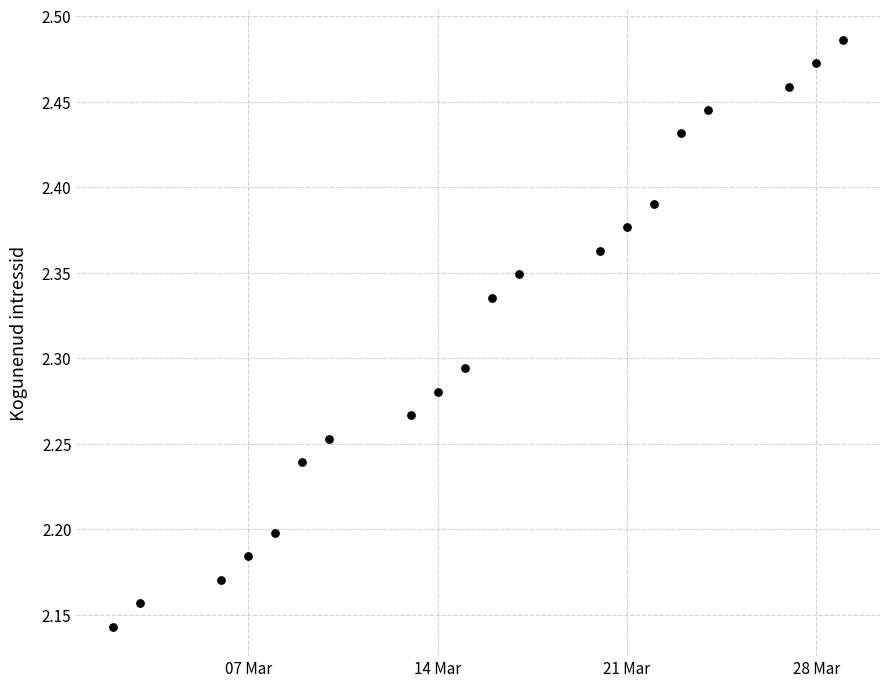

What is the range of Y values (max minus min)?

0.3